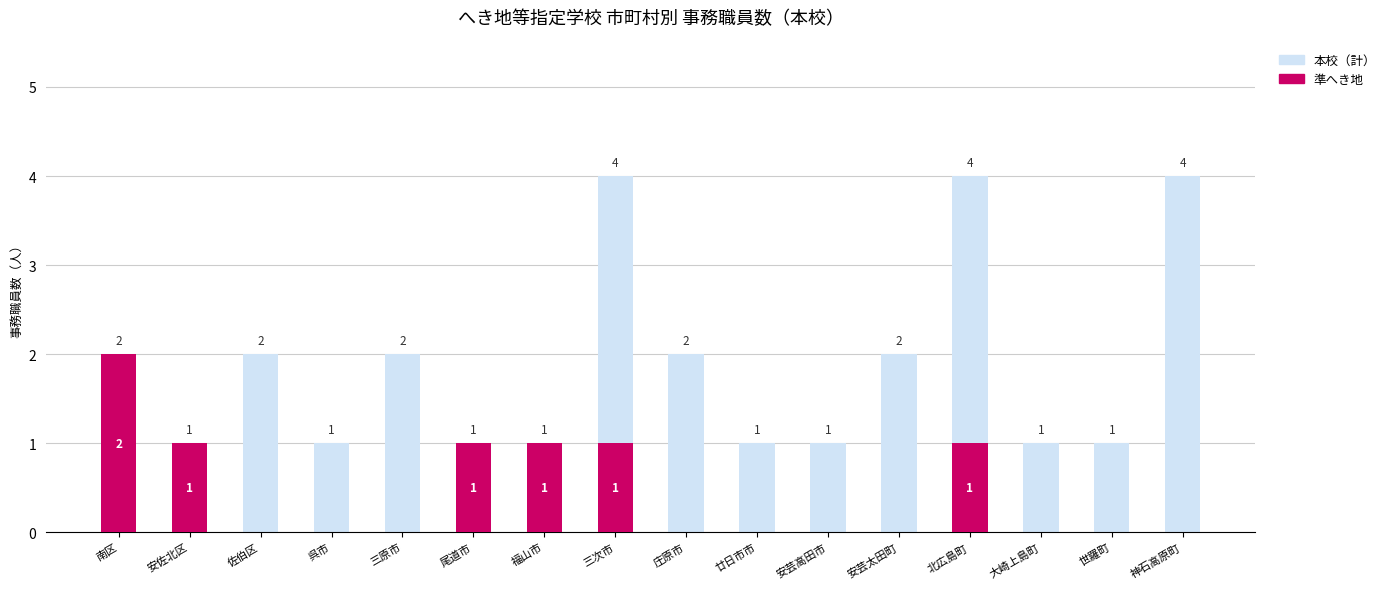

Is the value of 本校（計） at 神石高原町 greater than the value of 準へき地 at 安芸高田市?

Yes